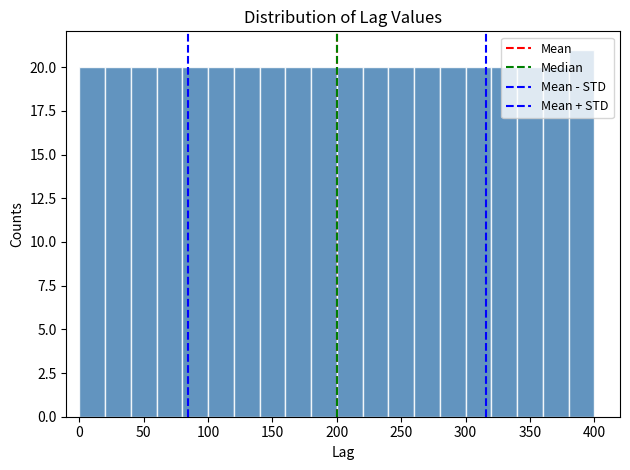

Reading left to right, list every bar in this chart as the range it spans on the x-axis followed by its height. The values are not printed on the chart, so give them approximately, as read against the axis.

0 to 20: 20
20 to 40: 20
40 to 60: 20
60 to 80: 20
80 to 100: 20
100 to 120: 20
120 to 140: 20
140 to 160: 20
160 to 180: 20
180 to 200: 20
200 to 220: 20
220 to 240: 20
240 to 260: 20
260 to 280: 20
280 to 300: 20
300 to 320: 20
320 to 340: 20
340 to 360: 20
360 to 380: 20
380 to 400: 21